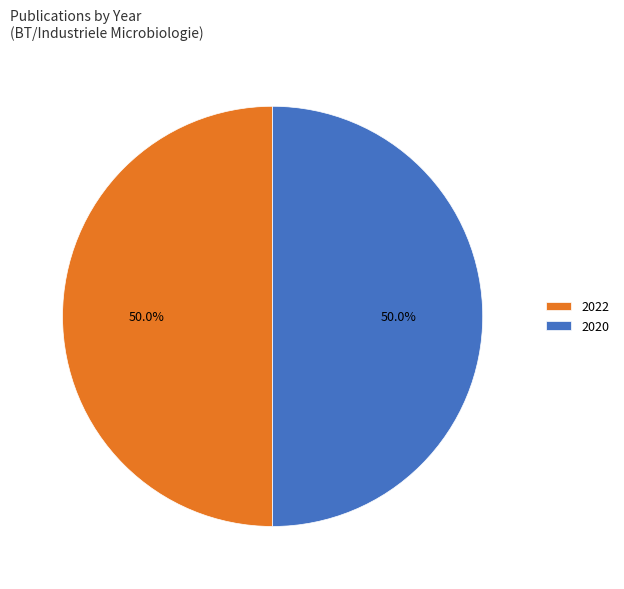

Approximately how many times larger is the value at 2022 compared to 2020?

1.0